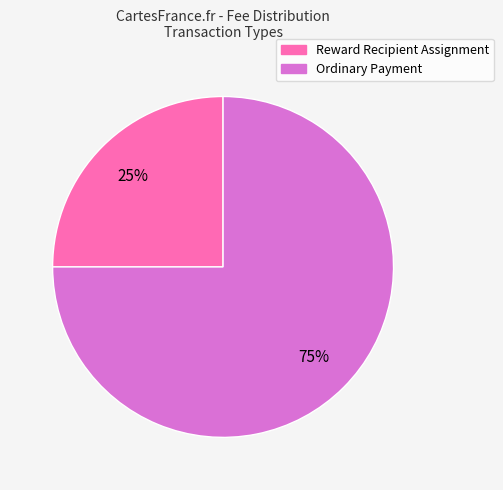

How many segments does this pie chart have?

2